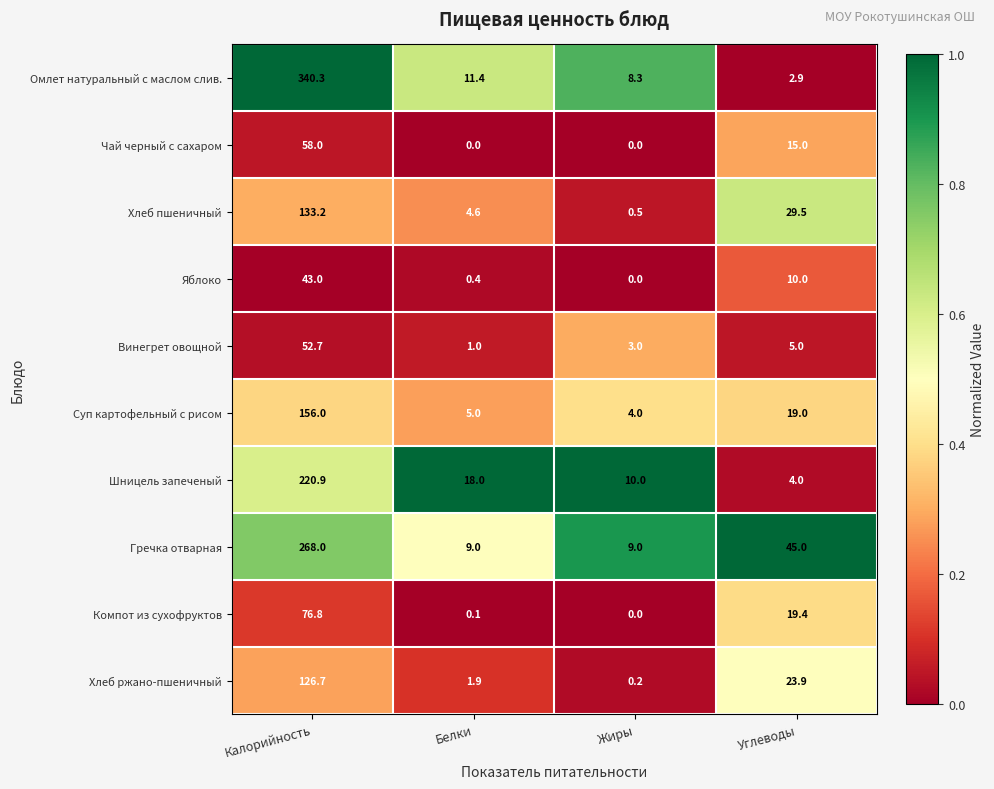

Which series has the largest total across all categories?

Омлет натуральный с маслом слив.